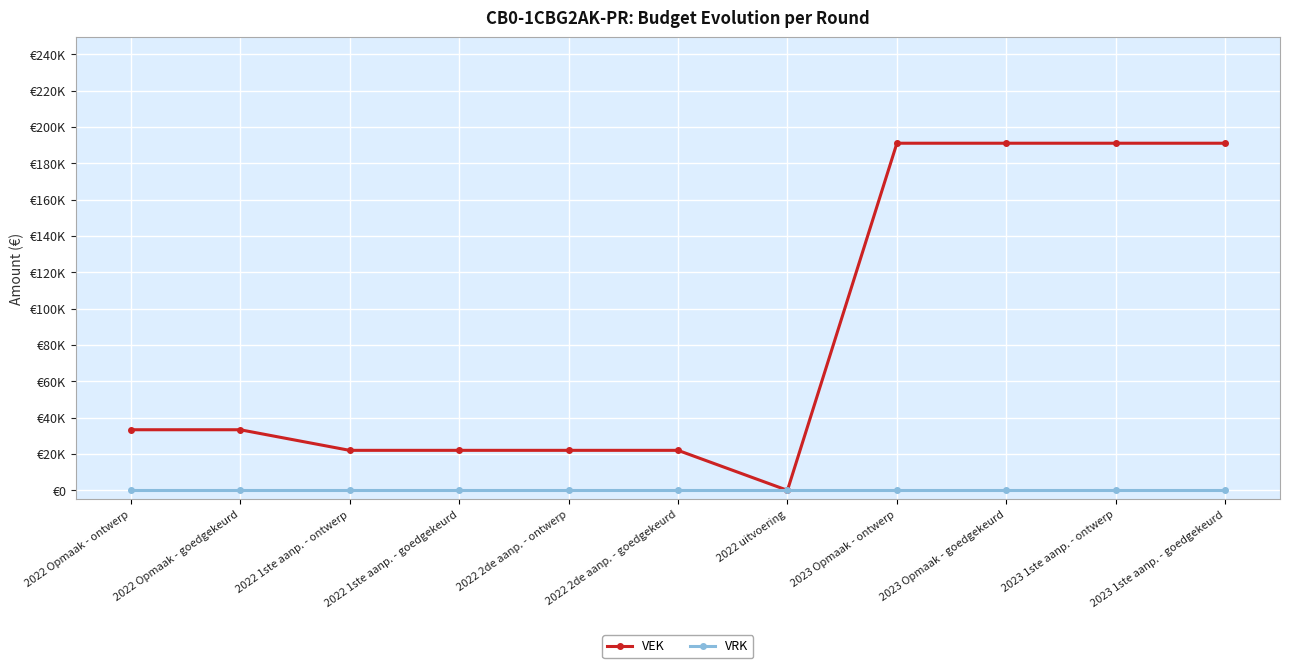

Reading left to right, transcribe all the data shown in this chart.

VEK: 2022 Opmaak - ontwerp=33333	2022 Opmaak - goedgekeurd=33333	2022 1ste aanp. - ontwerp=22000	2022 1ste aanp. - goedgekeurd=22000	2022 2de aanp. - ontwerp=22000	2022 2de aanp. - goedgekeurd=22000	2022 uitvoering=0	2023 Opmaak - ontwerp=191000	2023 Opmaak - goedgekeurd=191000	2023 1ste aanp. - ontwerp=191000	2023 1ste aanp. - goedgekeurd=191000
VRK: 2022 Opmaak - ontwerp=0	2022 Opmaak - goedgekeurd=0	2022 1ste aanp. - ontwerp=0	2022 1ste aanp. - goedgekeurd=0	2022 2de aanp. - ontwerp=0	2022 2de aanp. - goedgekeurd=0	2022 uitvoering=0	2023 Opmaak - ontwerp=0	2023 Opmaak - goedgekeurd=0	2023 1ste aanp. - ontwerp=0	2023 1ste aanp. - goedgekeurd=0